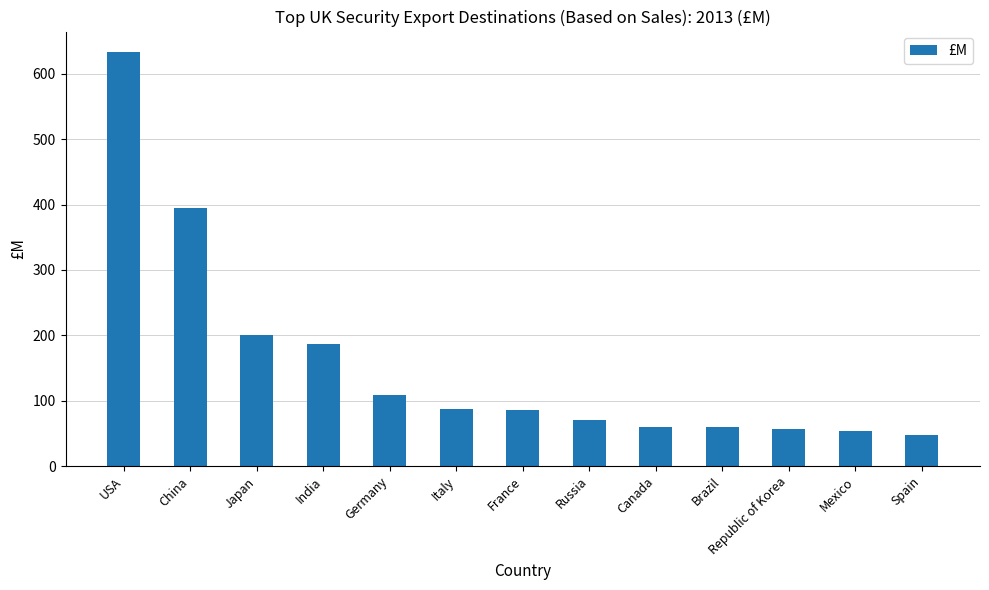

How many data points are less than 86?

6